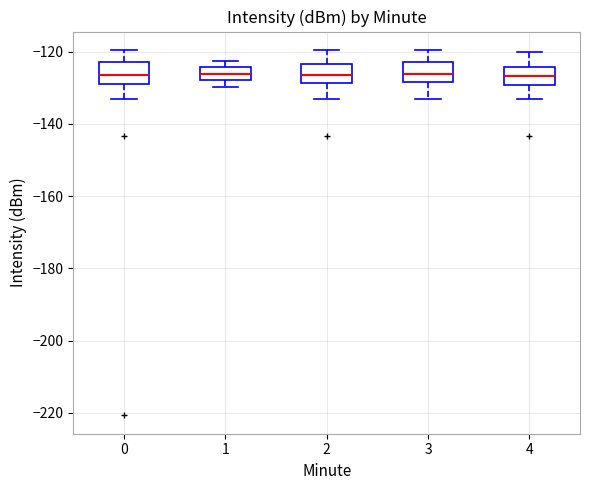

Reading left to right, transcribe this box plot: for each box, give where its median line is, the range the box spans, and where its two whiskers end, as read against the y-axis. The values are not printed on the chart, so give them approximately, as read against the axis.

0: median -126, box -128 to -122, whiskers -134 to -120
1: median -126, box -128 to -124, whiskers -130 to -122
2: median -126, box -128 to -124, whiskers -134 to -120
3: median -126, box -128 to -122, whiskers -134 to -120
4: median -126, box -130 to -124, whiskers -134 to -120